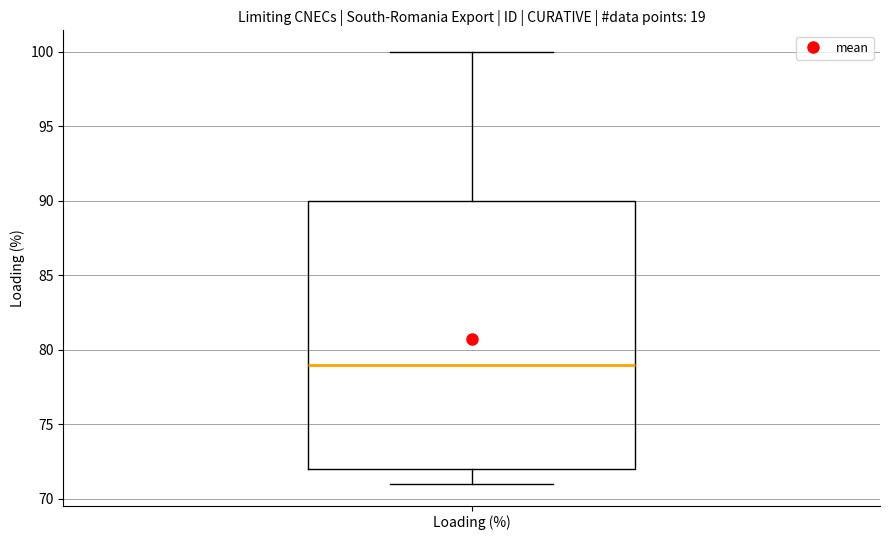

Read this box plot against the y-axis: the position of the median line, the range covered by the box, and the ends of both whiskers. The values are not printed on the chart, so give them approximately, as read against the axis.

median 79, box 72 to 90, whiskers 71 to 100